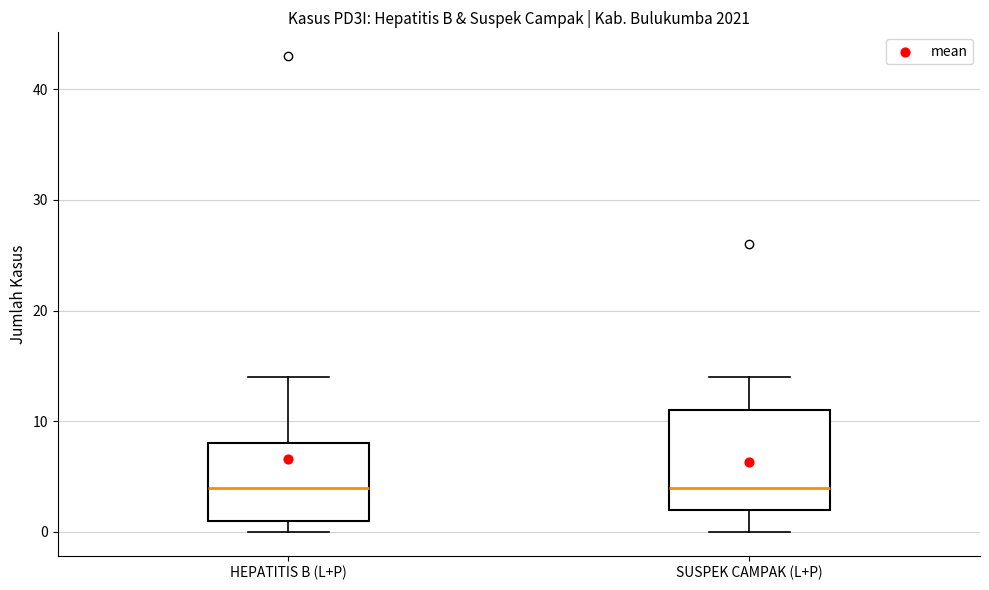

Reading left to right, read every box against the y-axis: the position of its median line, the range the box covers, and the ends of its whiskers. The values are not printed on the chart, so give them approximately, as read against the axis.

HEPATITIS B (L+P): median 4, box 1 to 8, whiskers 0 to 14
SUSPEK CAMPAK (L+P): median 4, box 2 to 11, whiskers 0 to 14